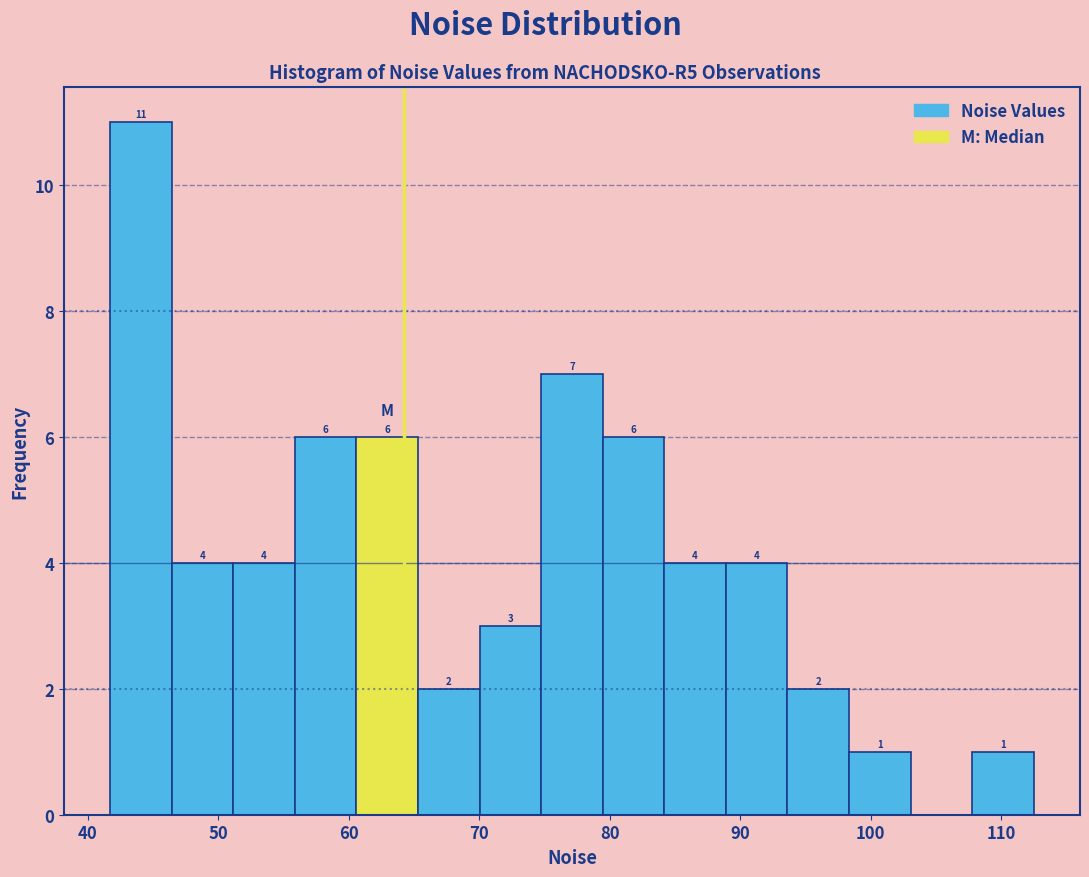

Over which range of the x-axis is the bar tallest?

42 to 46